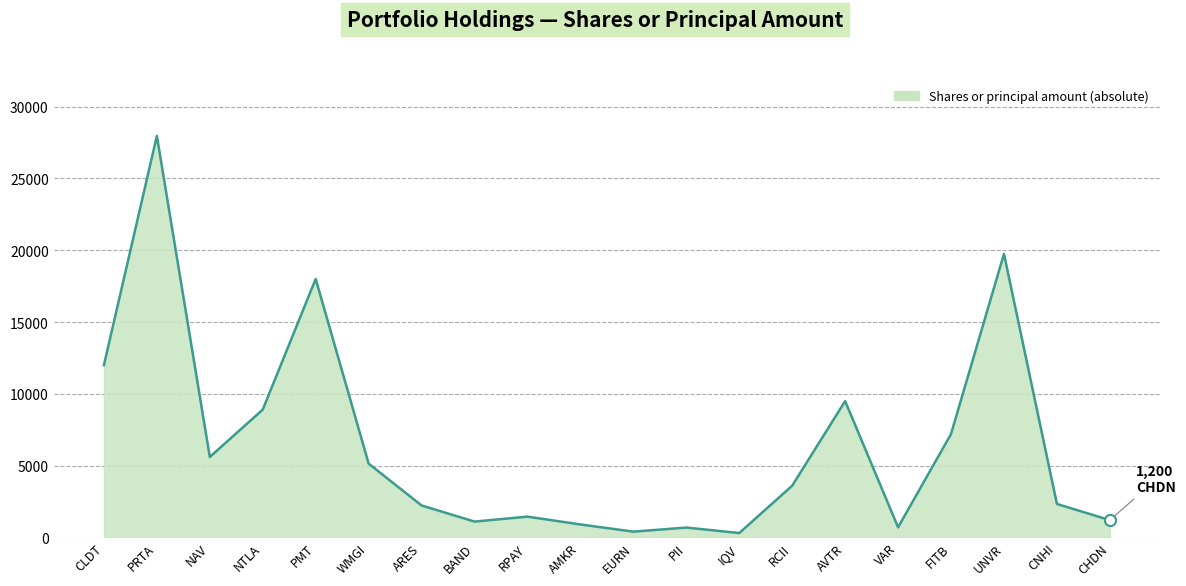

True or false: the data shows 5137 at WMGI.

True